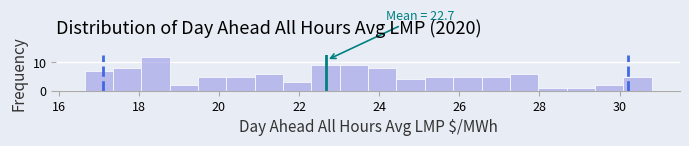

Read against the x-axis, roughly where is the centre of the tallest bar?

18.4